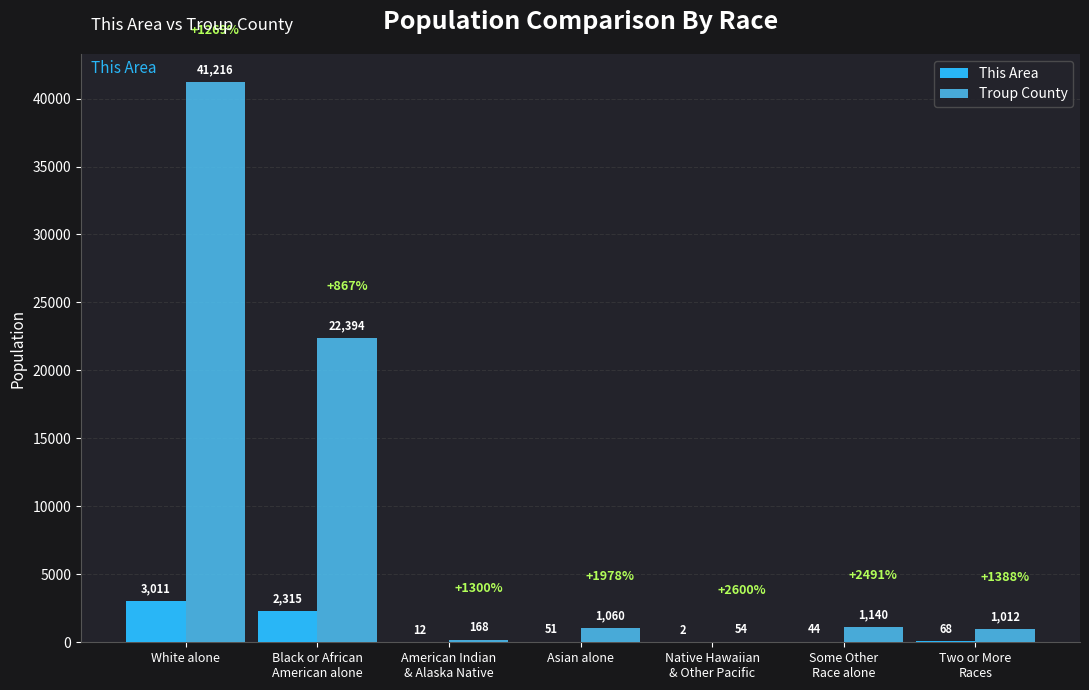

At which label does Troup County reach its peak?

White alone